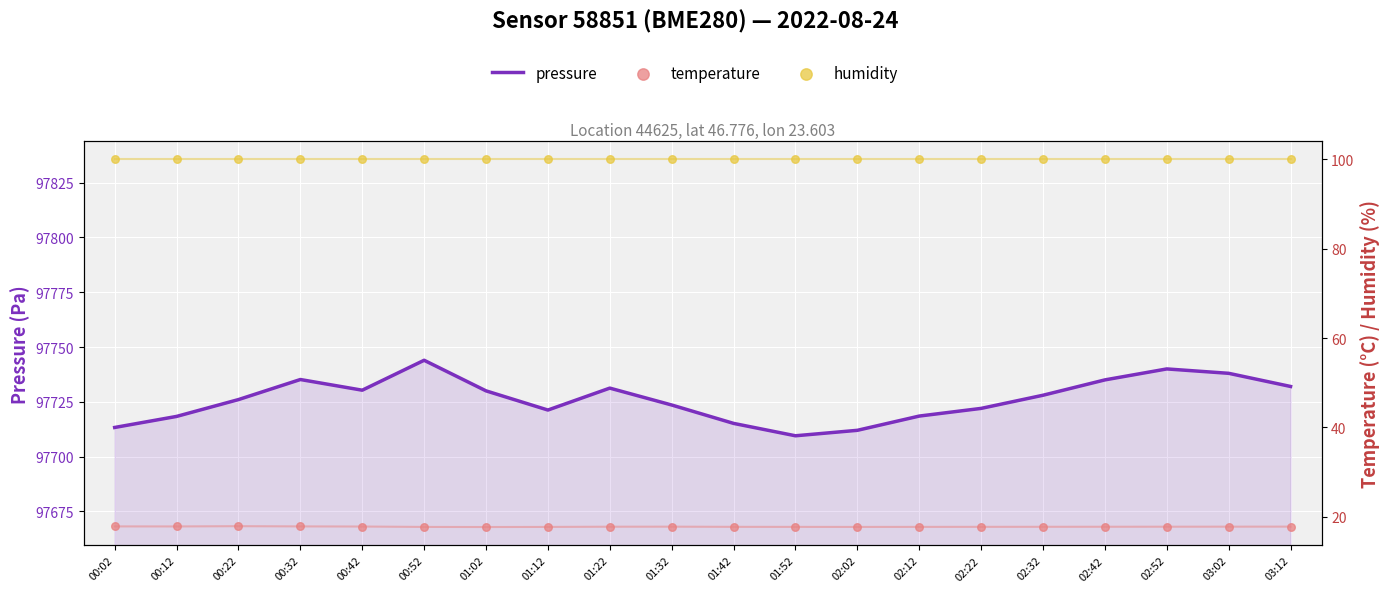

What are all the series names shown in the legend?

pressure, temperature, humidity